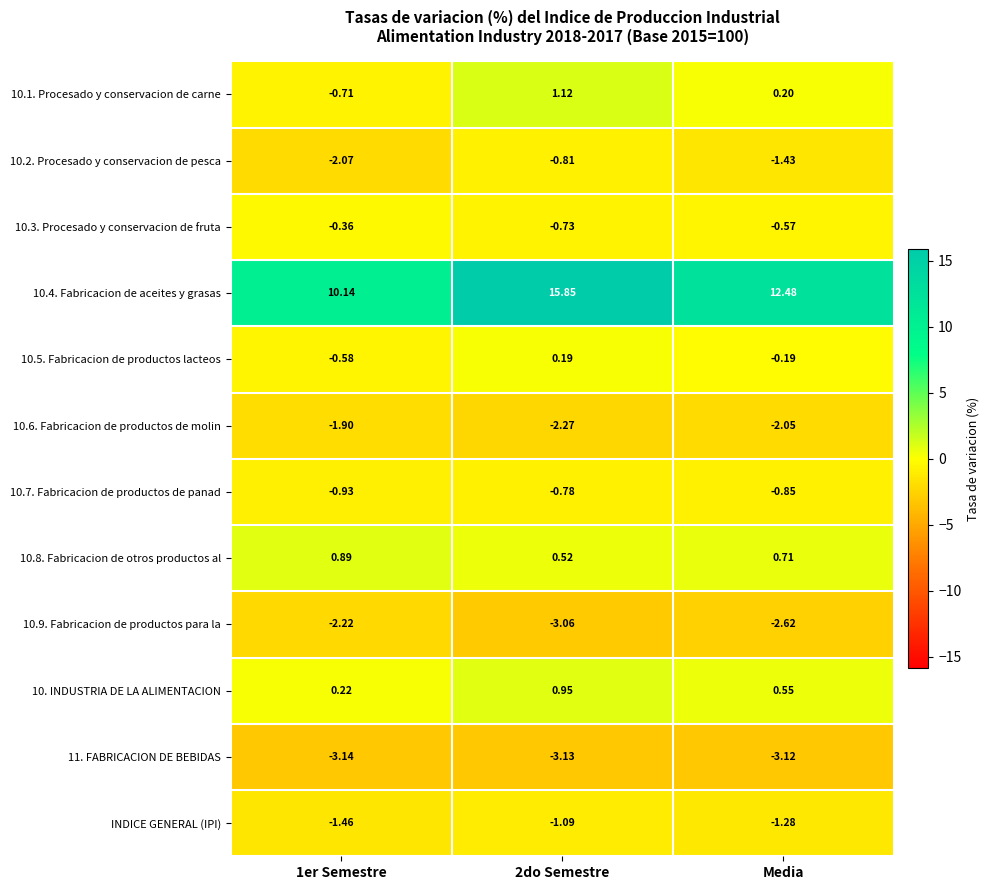

What is the total value across all series at Media?

1.8